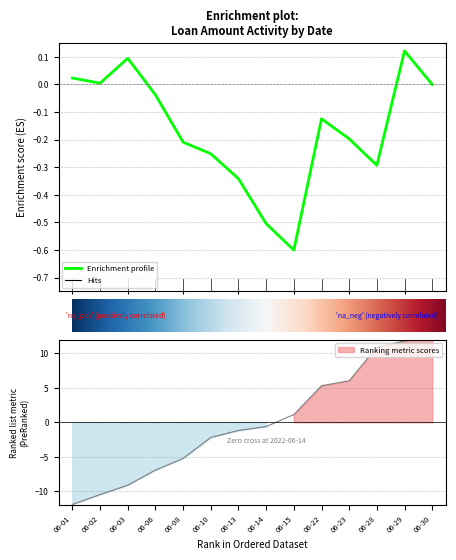

How many positive values are there?

6